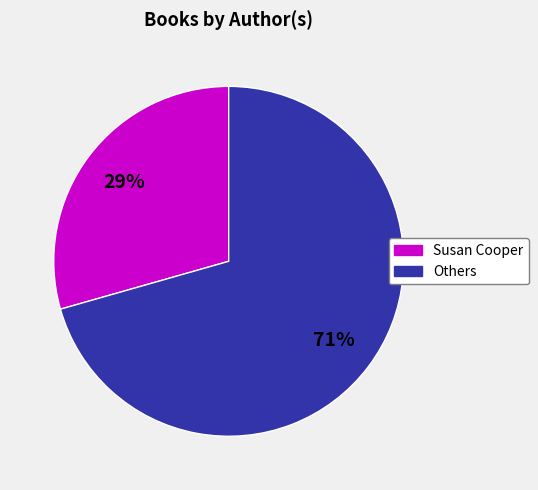

How many slices are in this pie chart?

2